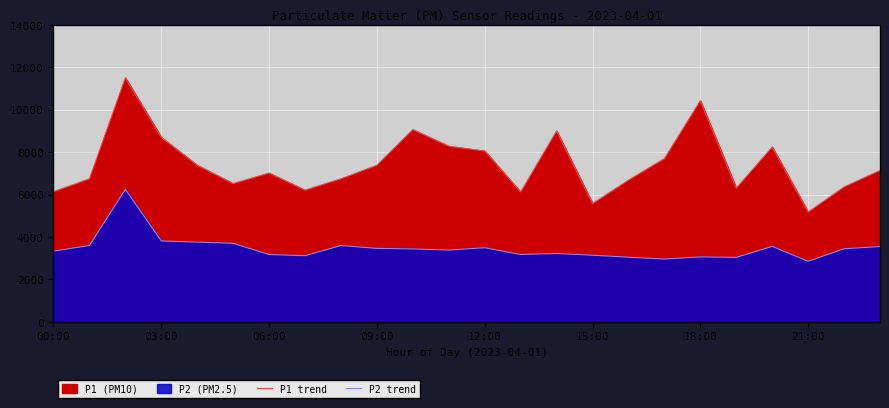

How many data points in P1 trend are above 7136?

11